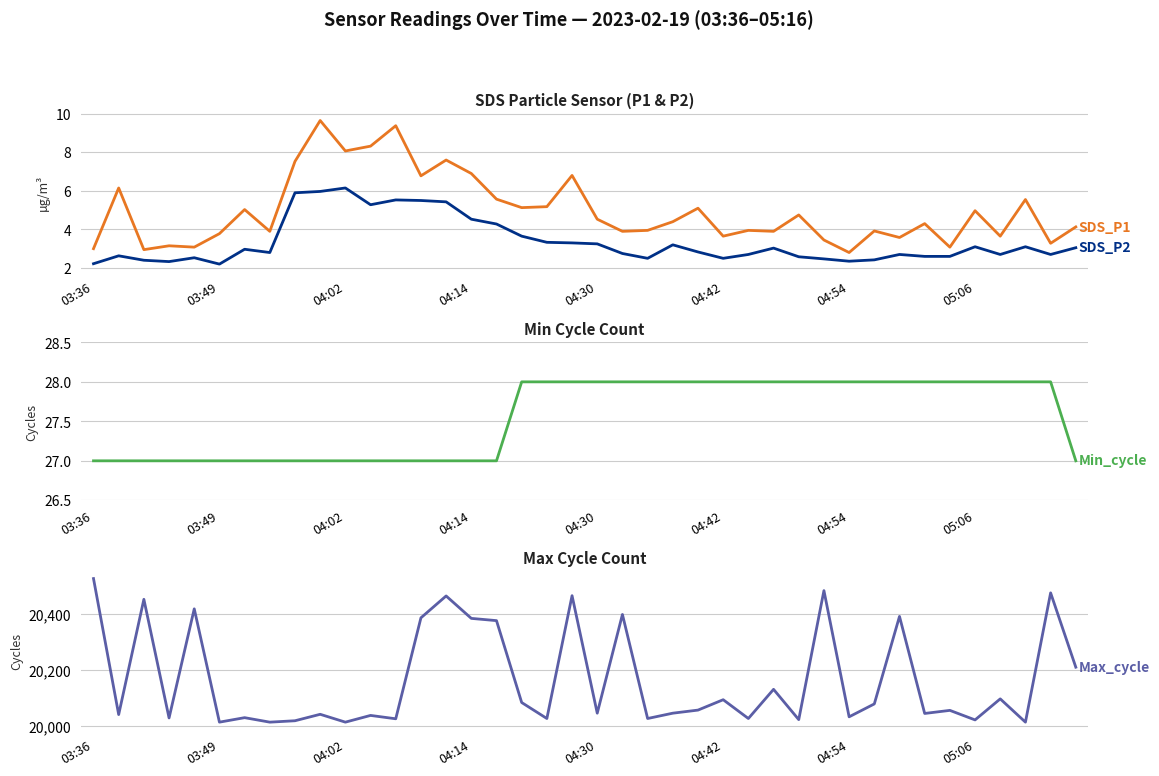

Is it true that SDS_P1 equals 6.4 at 28?

False